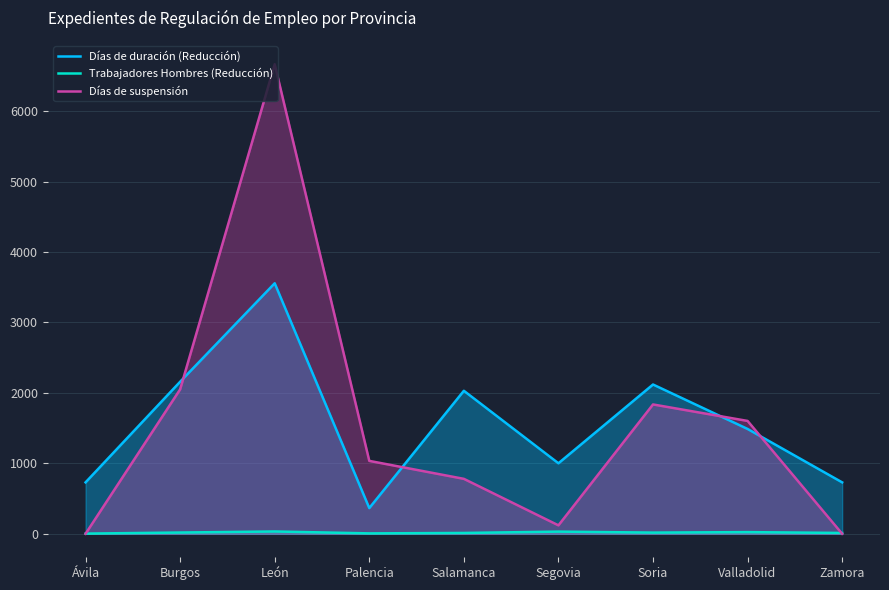

What is the average value of the Días de duración (Reducción) series?

1575